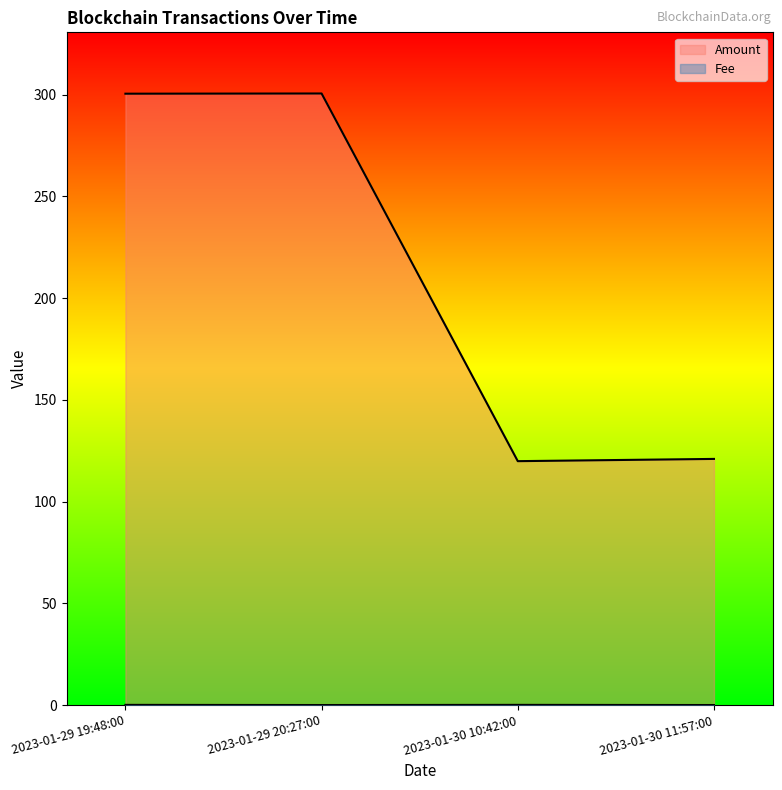

Reading right to left, transcribe all the data shown in this chart.

Amount: 121.0	119.9	300.6	300.5
Fee: 0.0	0.1	0.0	0.1